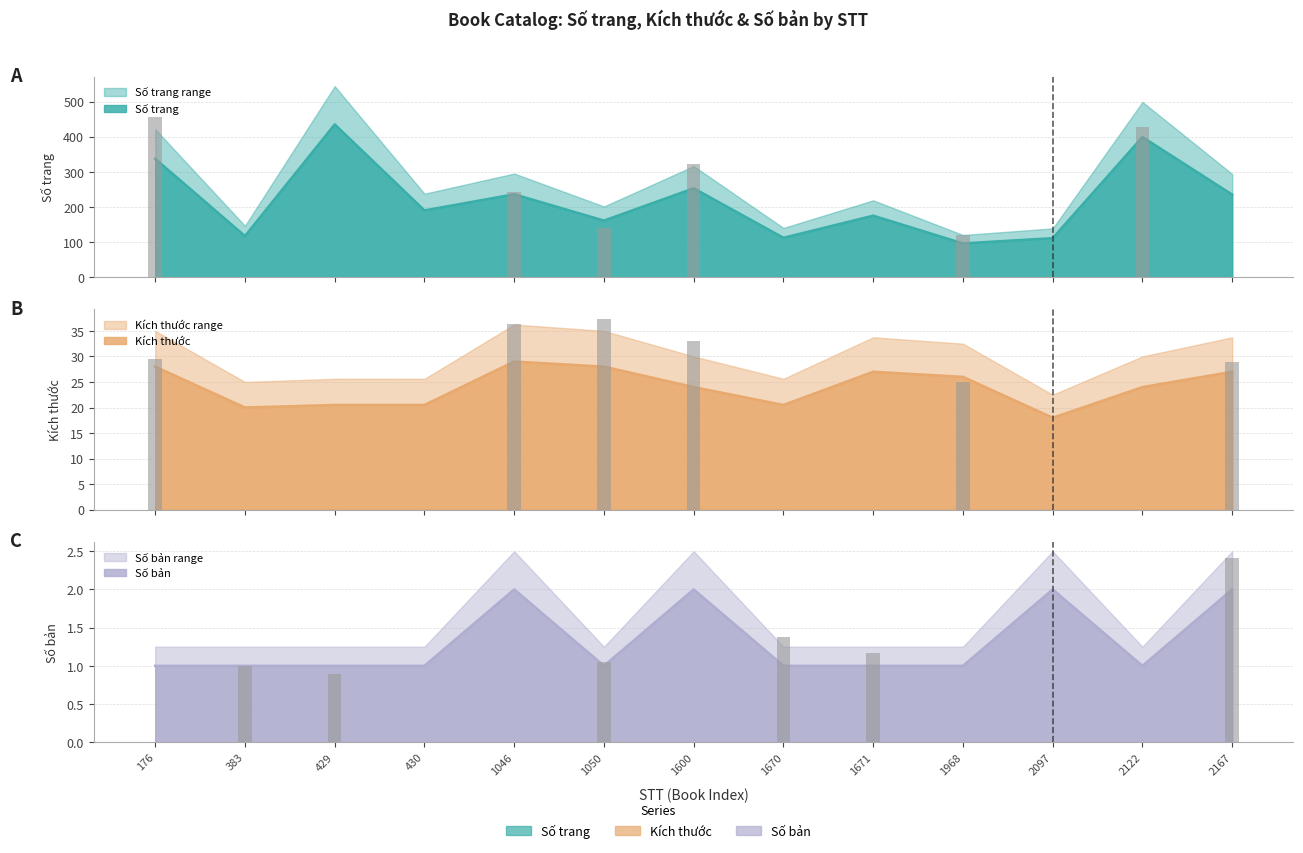

Between 176 and 383, which is larger?

176